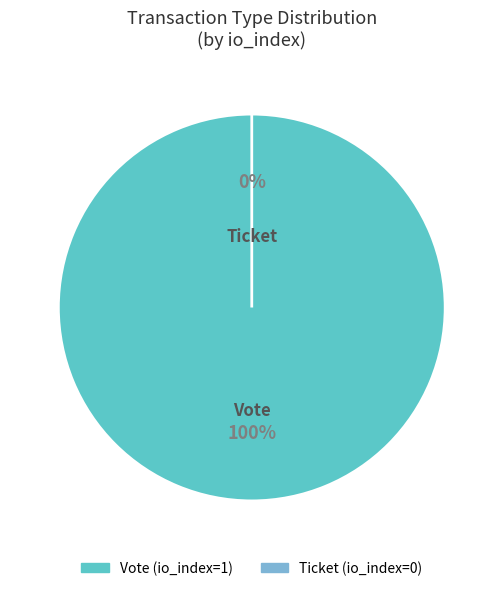

Between Vote and Ticket, which is larger?

Vote